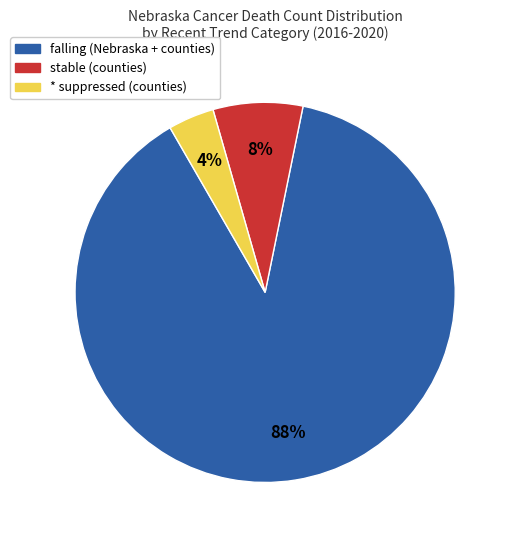

Does any single category account for the majority?

Yes